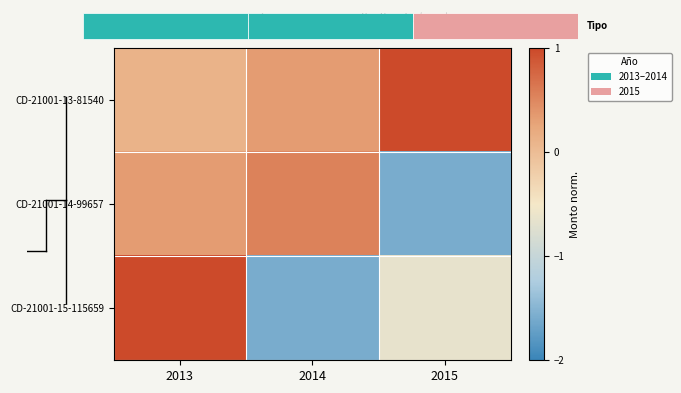

Count the number of data series in this chart.

3